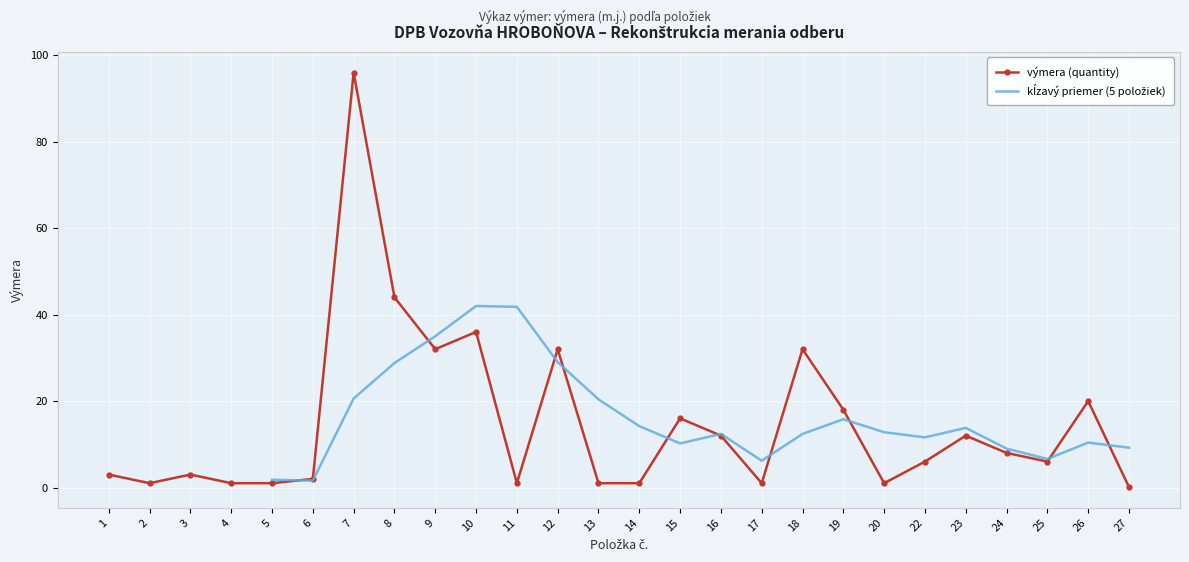

What is the difference between the maximum and minimum values?

95.9